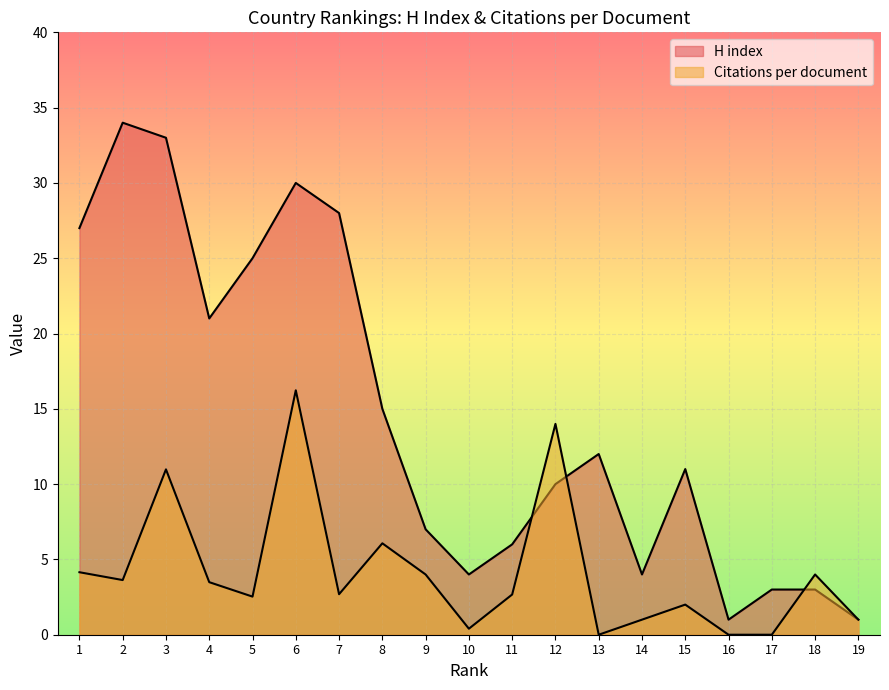

At which category does Citations per document reach its first local peak?

3